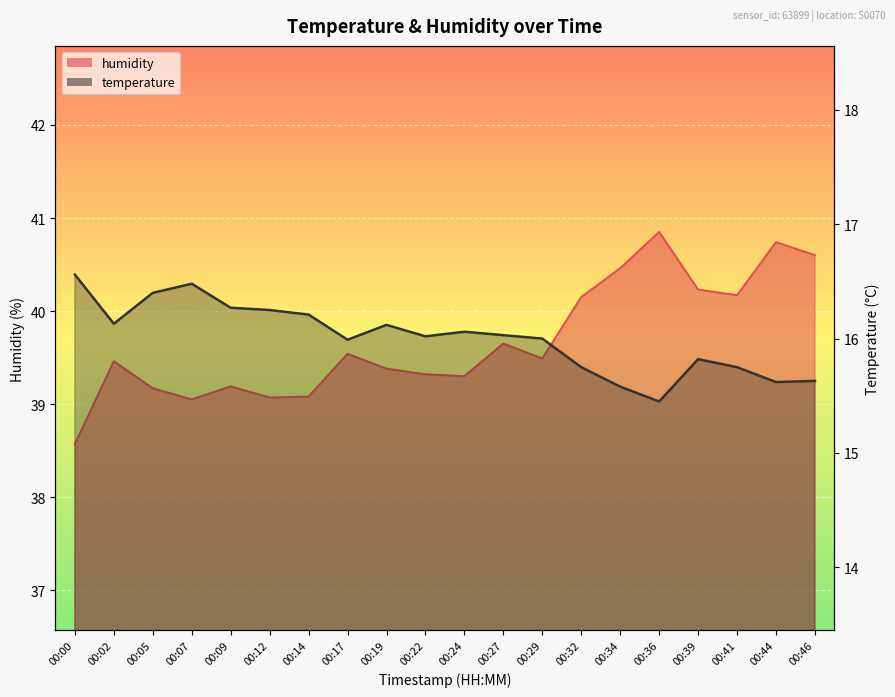

At which label does temperature reach its minimum?

00:36